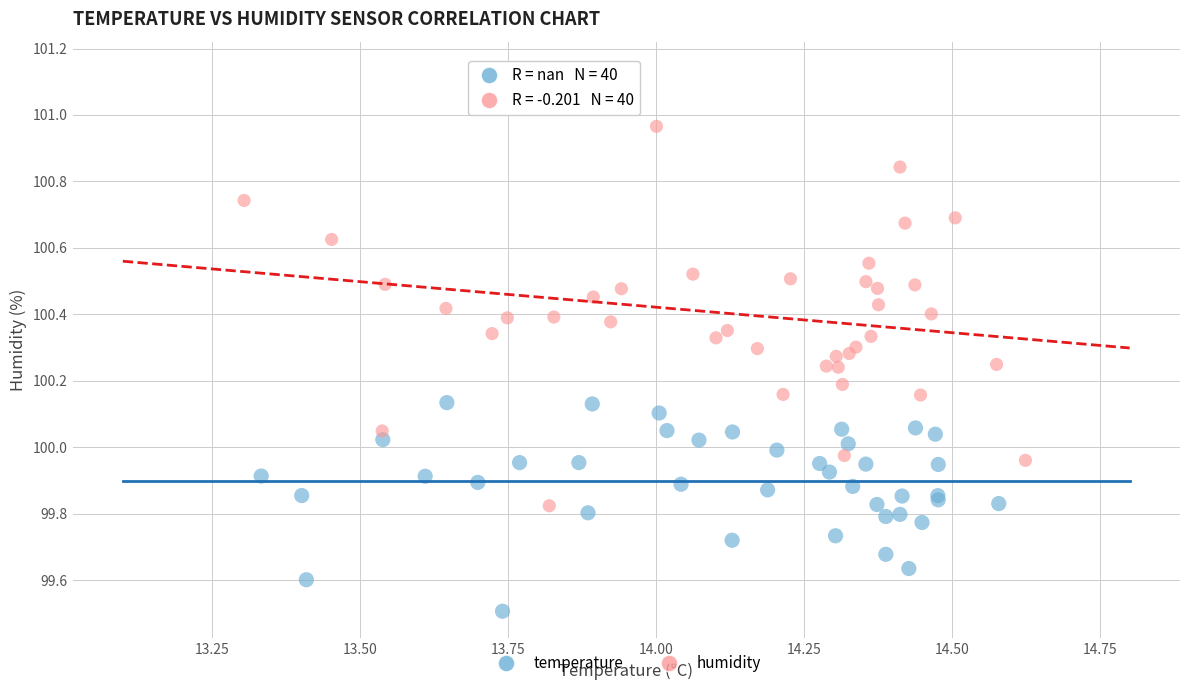

What are all the series names shown in the legend?

temperature, humidity